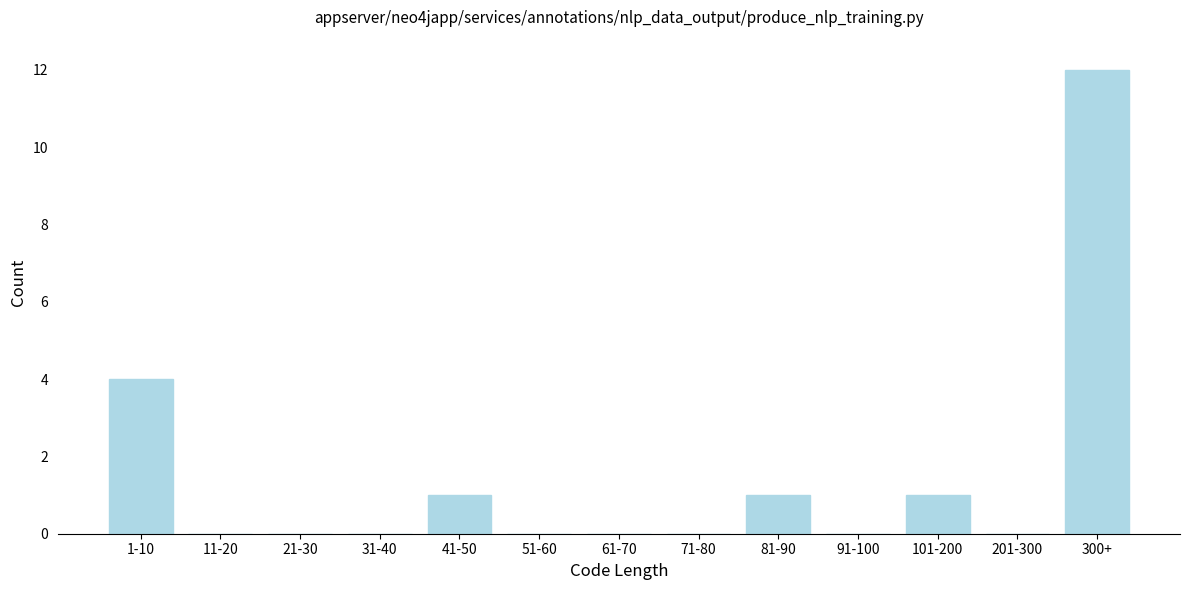

Reading right to left, extract all data points from this chart.

300+=12	201-300=0	101-200=1	91-100=0	81-90=1	71-80=0	61-70=0	51-60=0	41-50=1	31-40=0	21-30=0	11-20=0	1-10=4